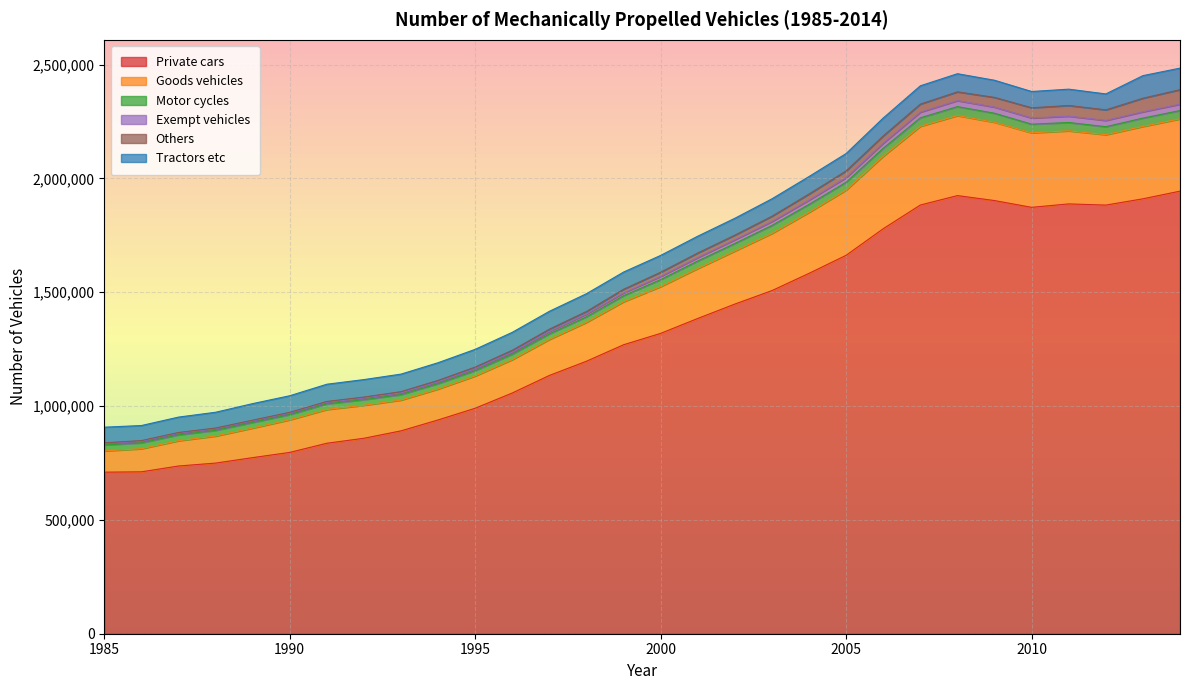

How many lines are shown in the chart?

6